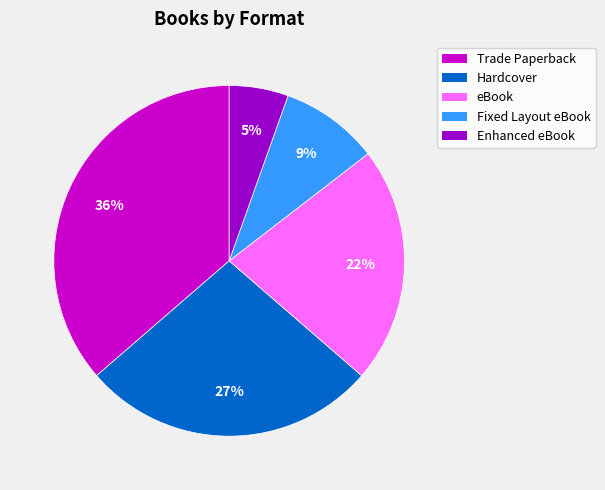

Count the number of slices in the pie.

5